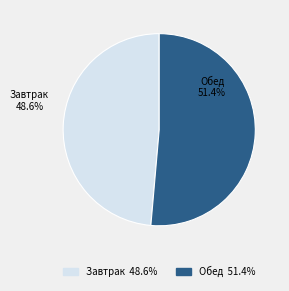

How much of the chart is everything except Обед?

48.6%